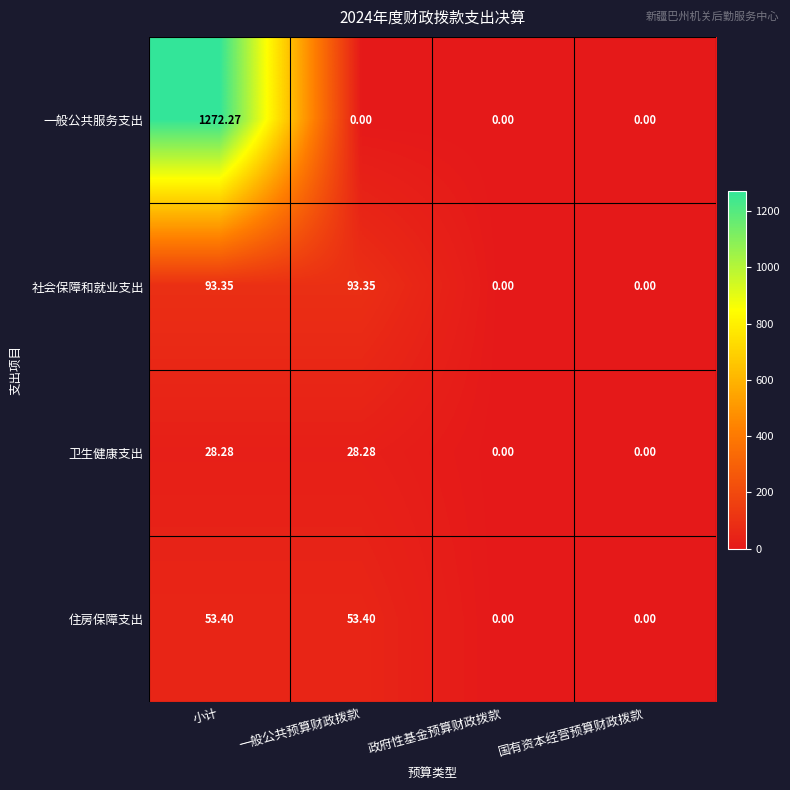

Which series changed the most between 小计 and 一般公共预算财政拨款?

一般公共服务支出